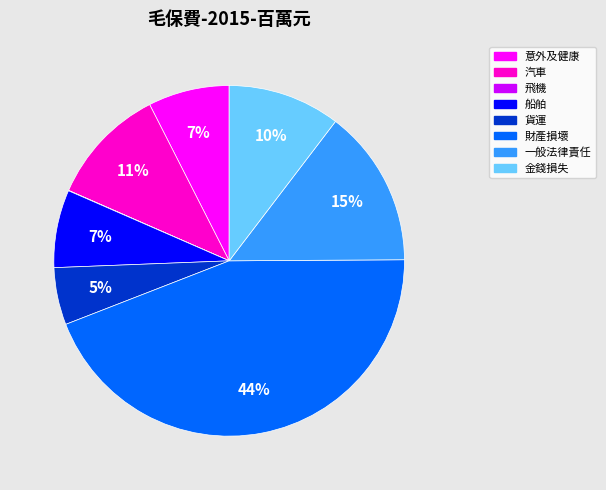

Does any single category account for the majority?

No